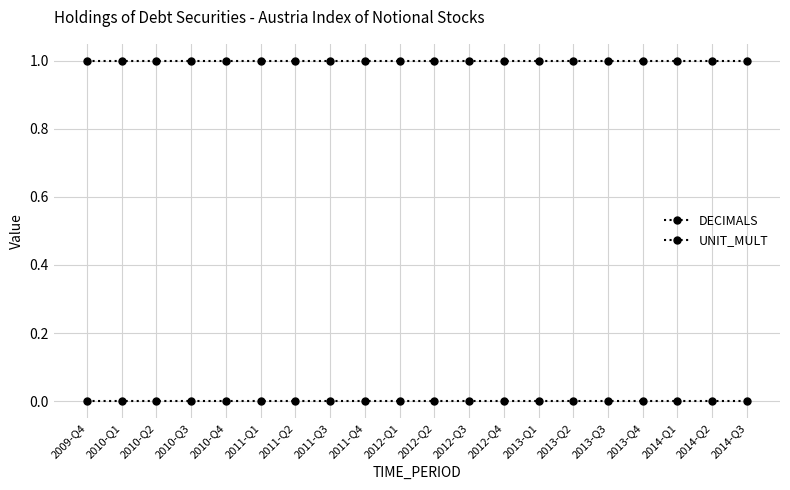

Does the chart have visible grid lines?

Yes